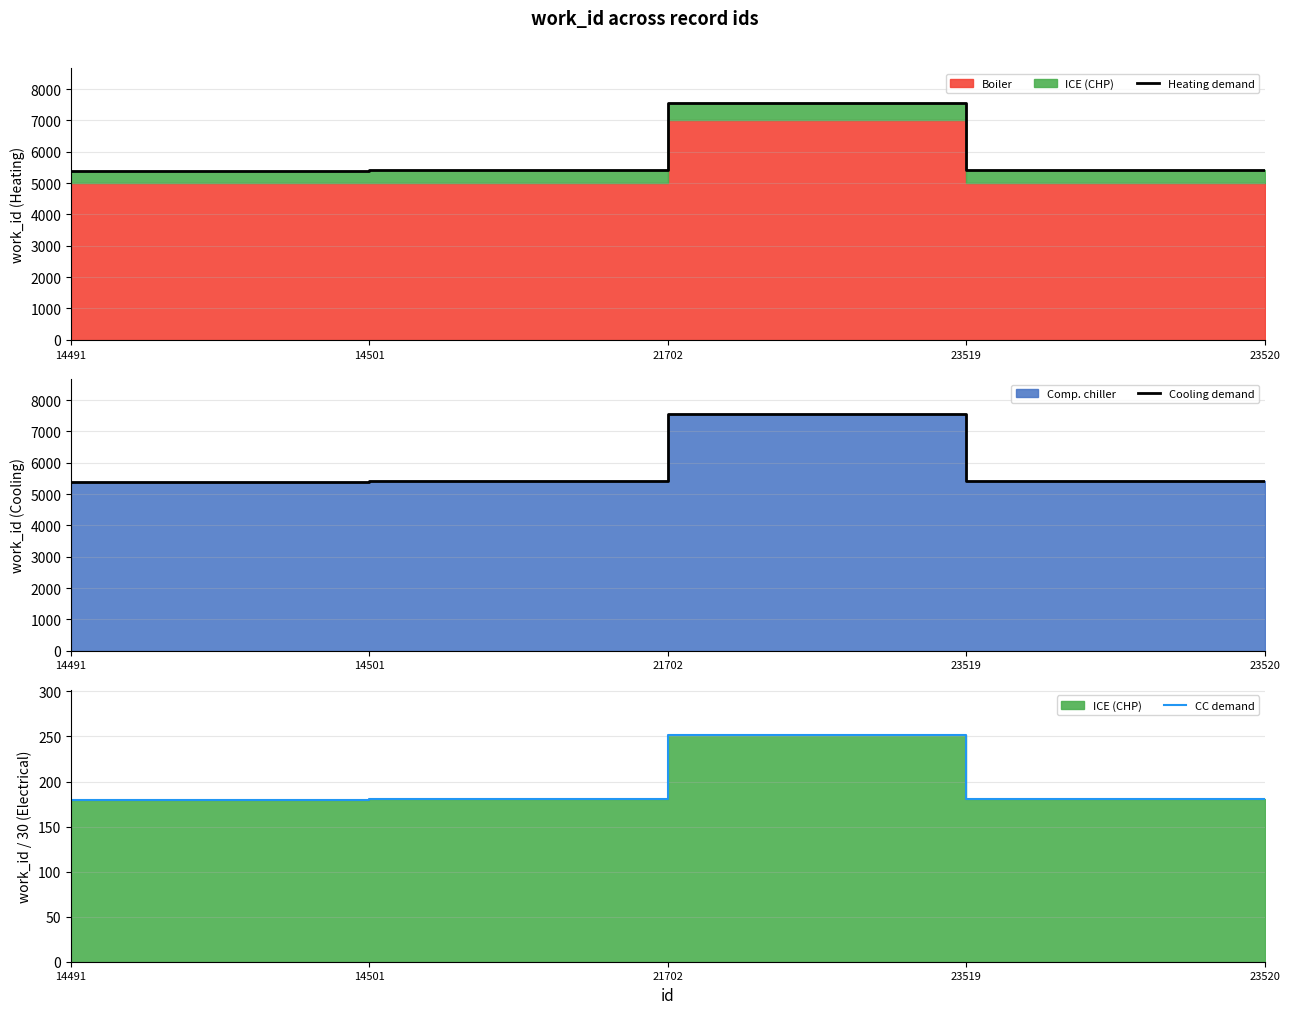

At how many categories does at least one series exceed 180?

5